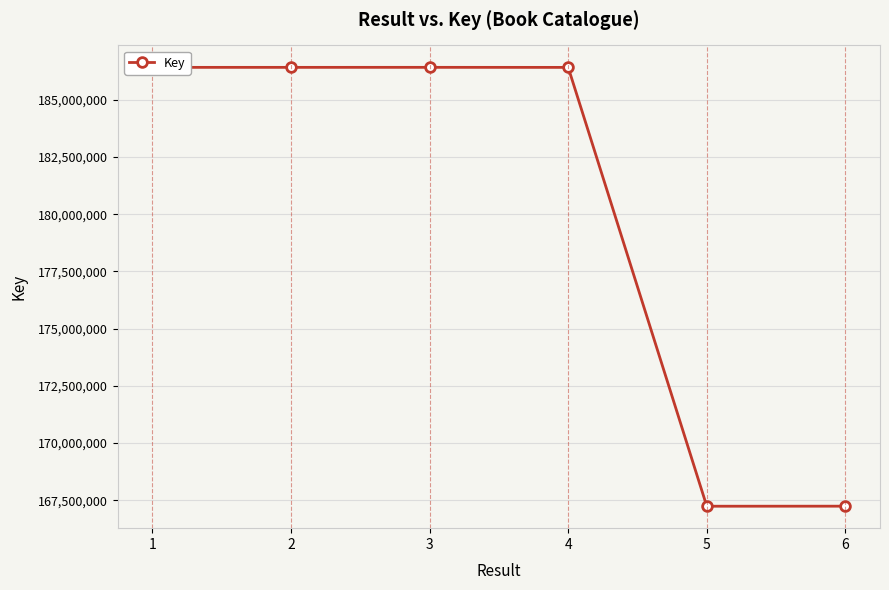

What is the value of the 2nd point from the left?

186413888